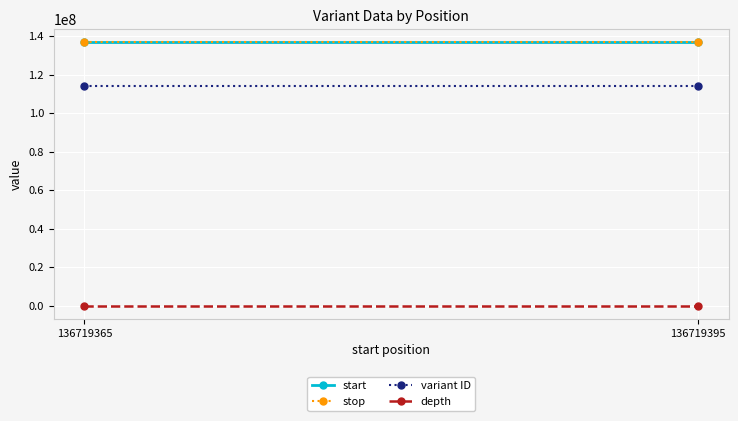

What value does the variant ID series have at 136719395?

114020606